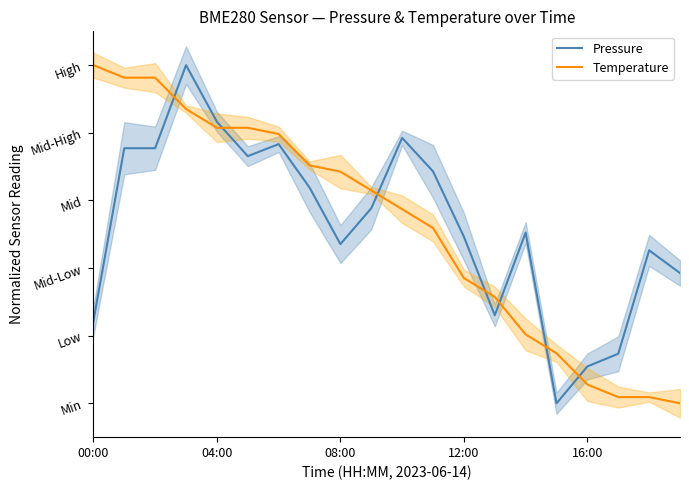

How many data points in Pressure are less than 2?

6